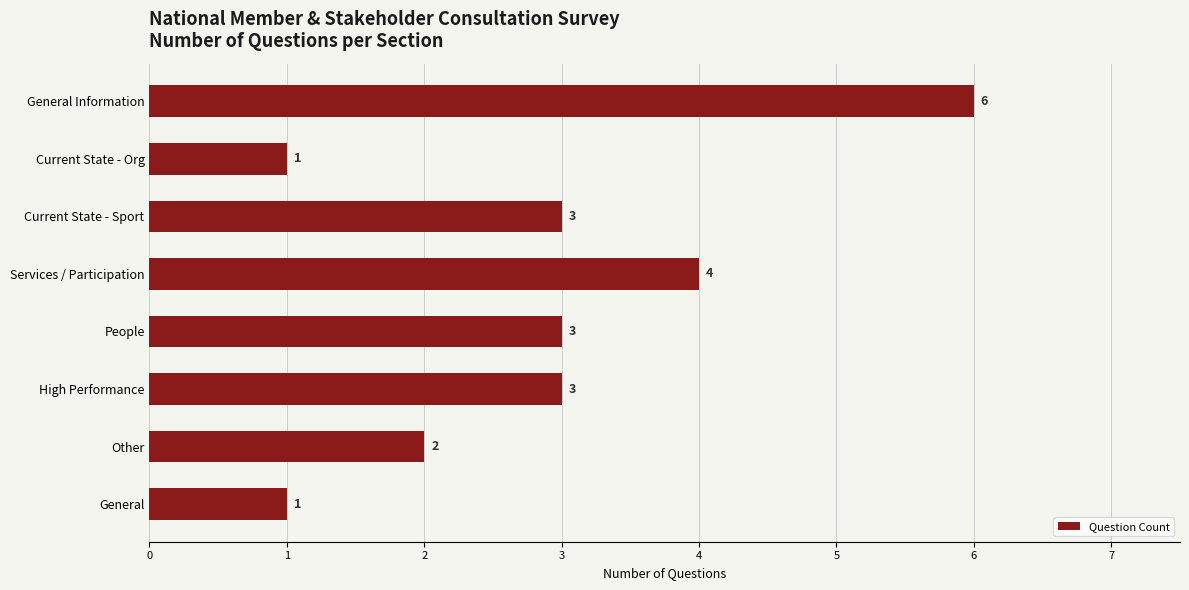

Between Services / Participation and General, which is larger?

Services / Participation